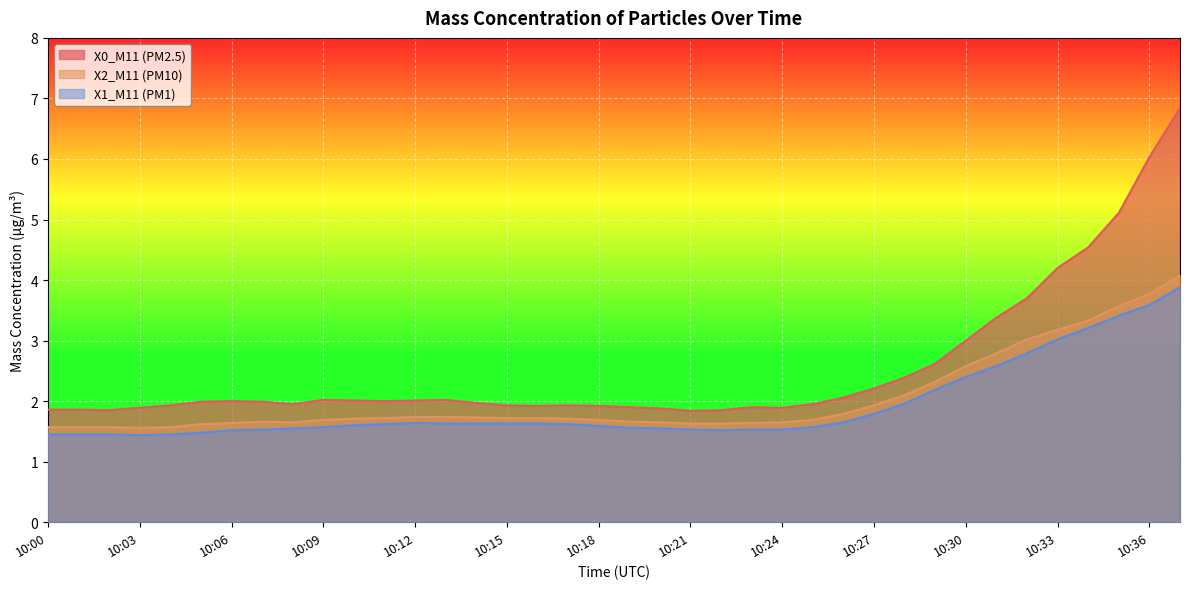

At how many categories does at least one series exceed 5?

3